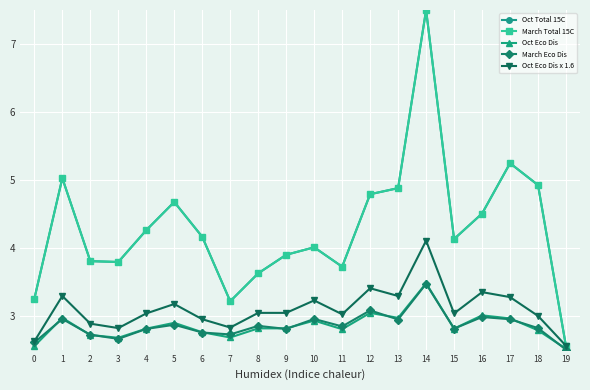

Does the chart have visible grid lines?

Yes